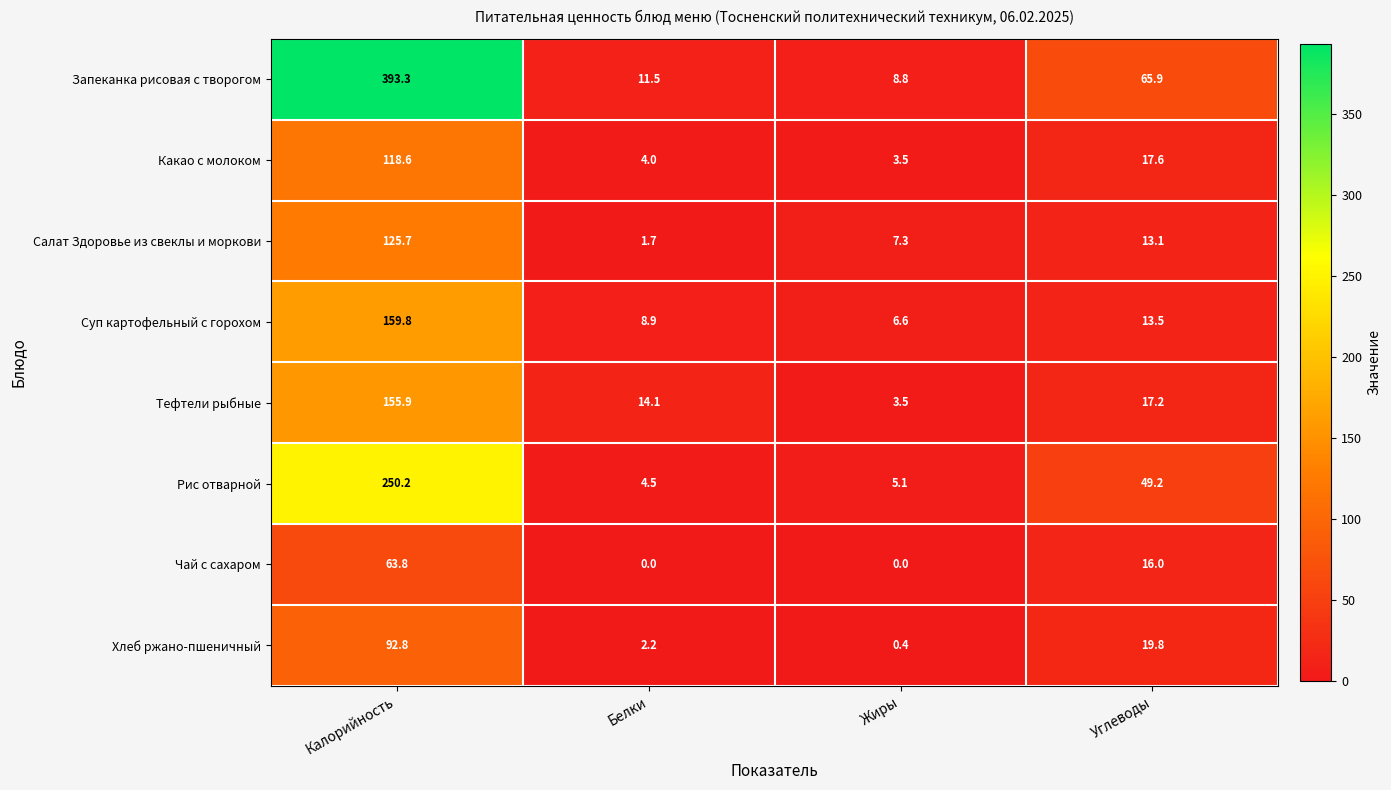

The Какао с молоком series shows 158.4 at Калорийность. True or false?

False